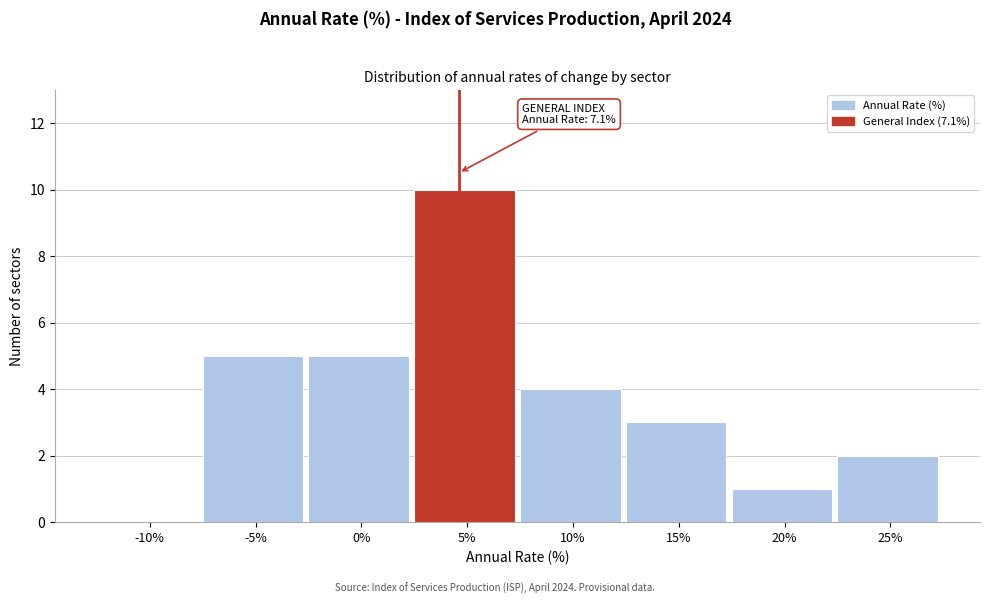

Reading right to left, extract all data points from this chart.

25%=2	20%=1	15%=3	10%=4	5%=10	0%=5	-5%=5	-10%=0